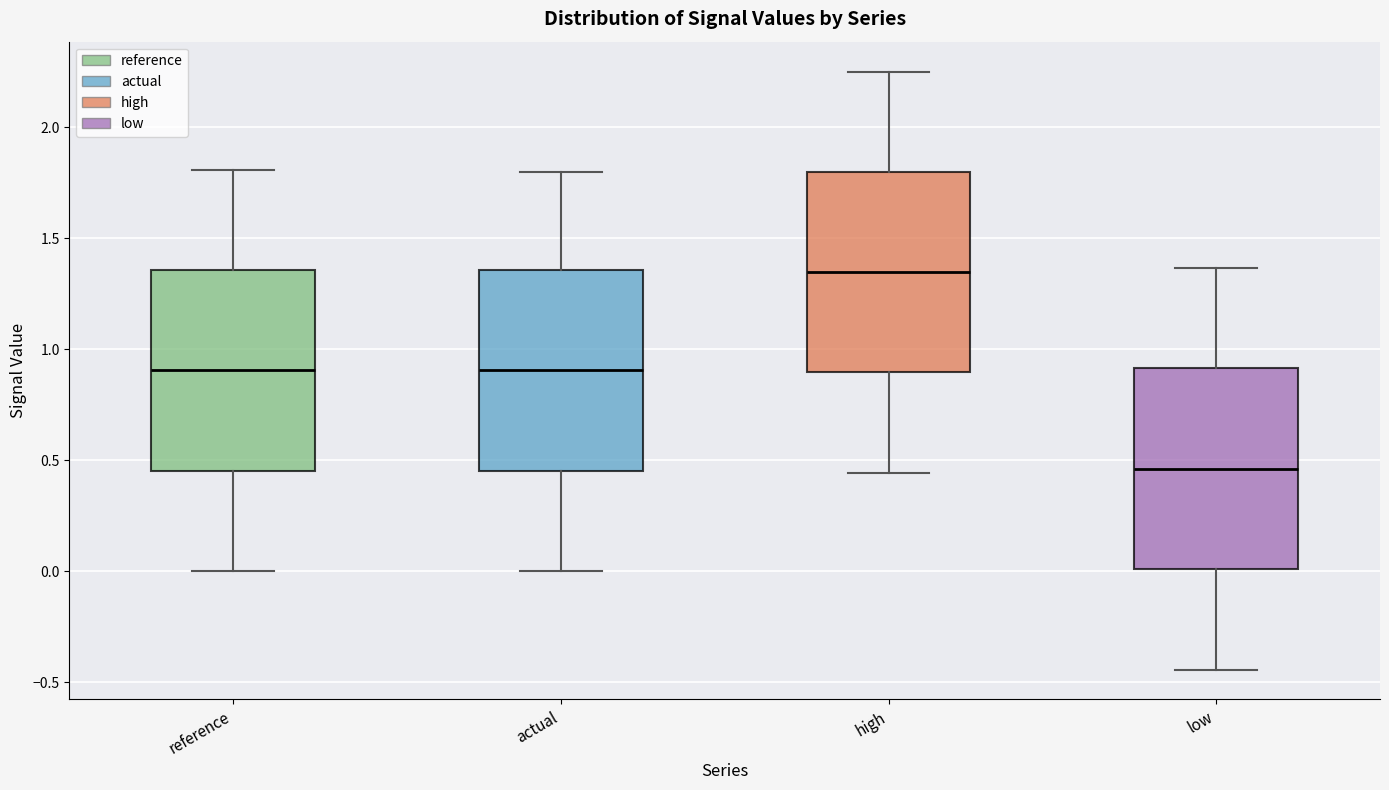

Which box's median line is the highest?

high